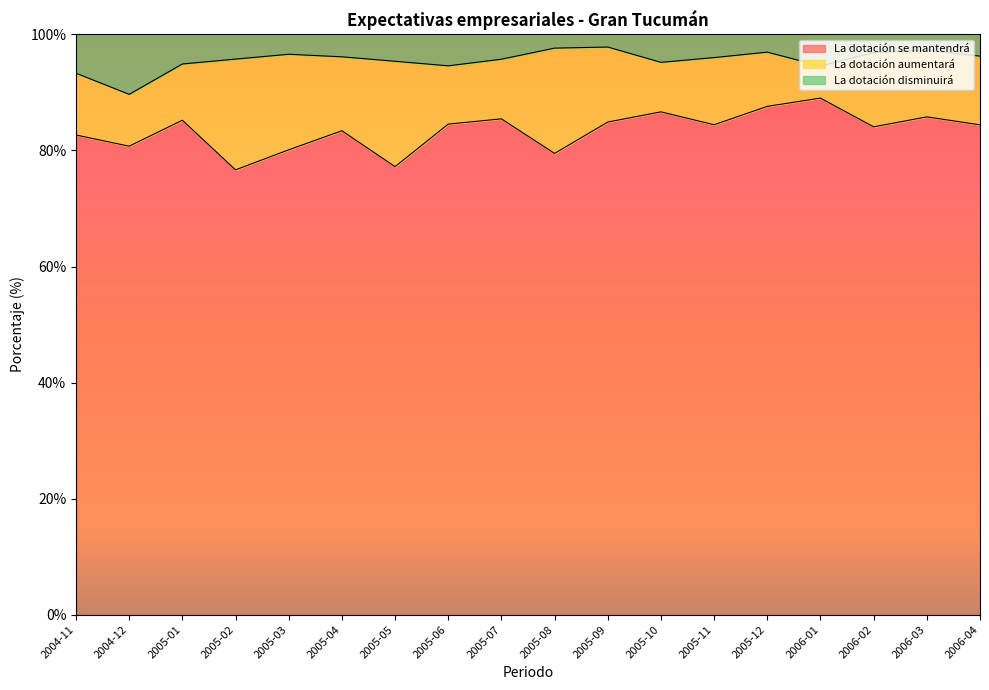

What is the difference between the maximum and minimum values in the La dotación se mantendrá series?

12.4